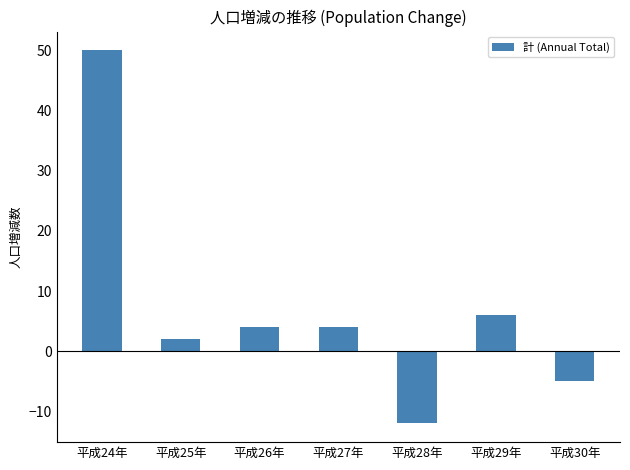

The value at 平成25年 is 2. True or false?

True